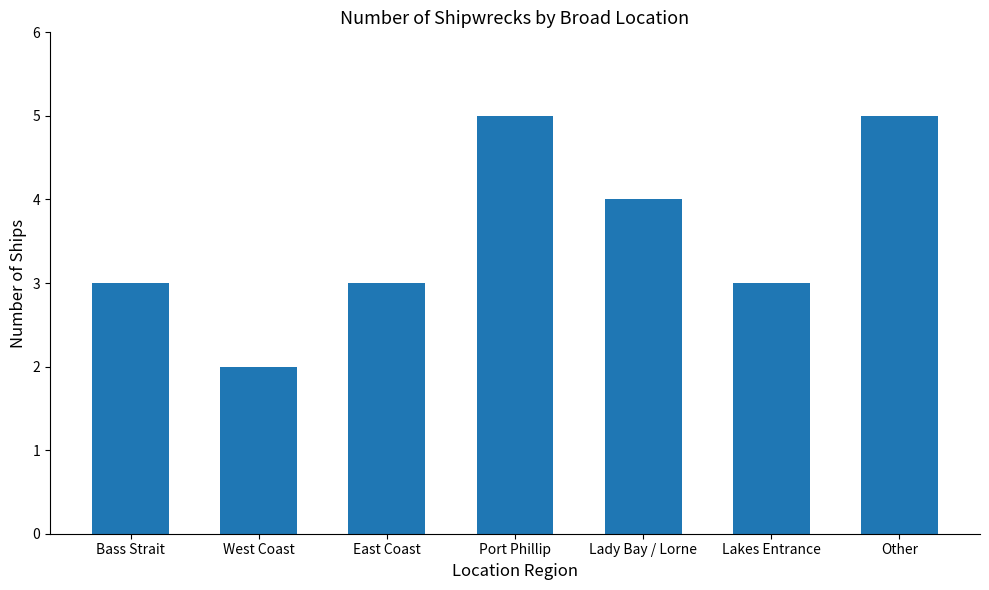

Which category has the lowest value across all series?

West Coast